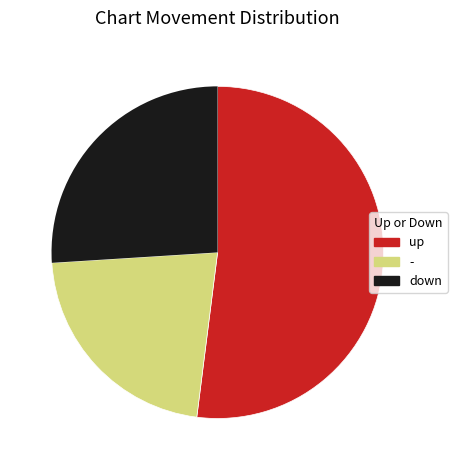

Rank the categories by value from lowest to highest.

-, down, up